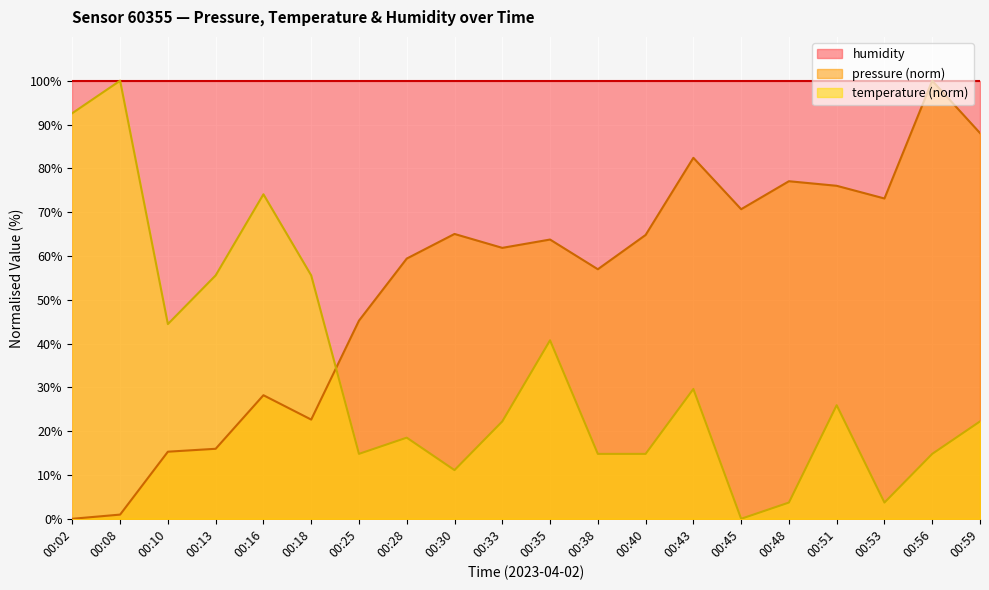

In pressure, how many points are lower than both neighbors (excluding endpoints)?

5